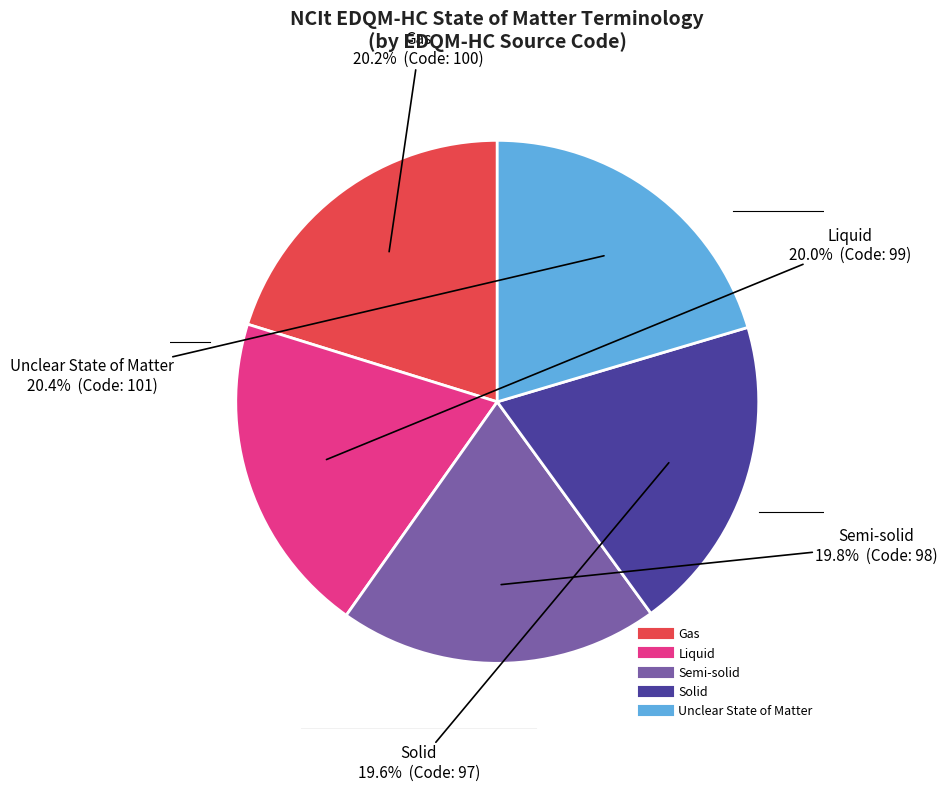

To the nearest percent, what percentage of the pie is Gas?

20%